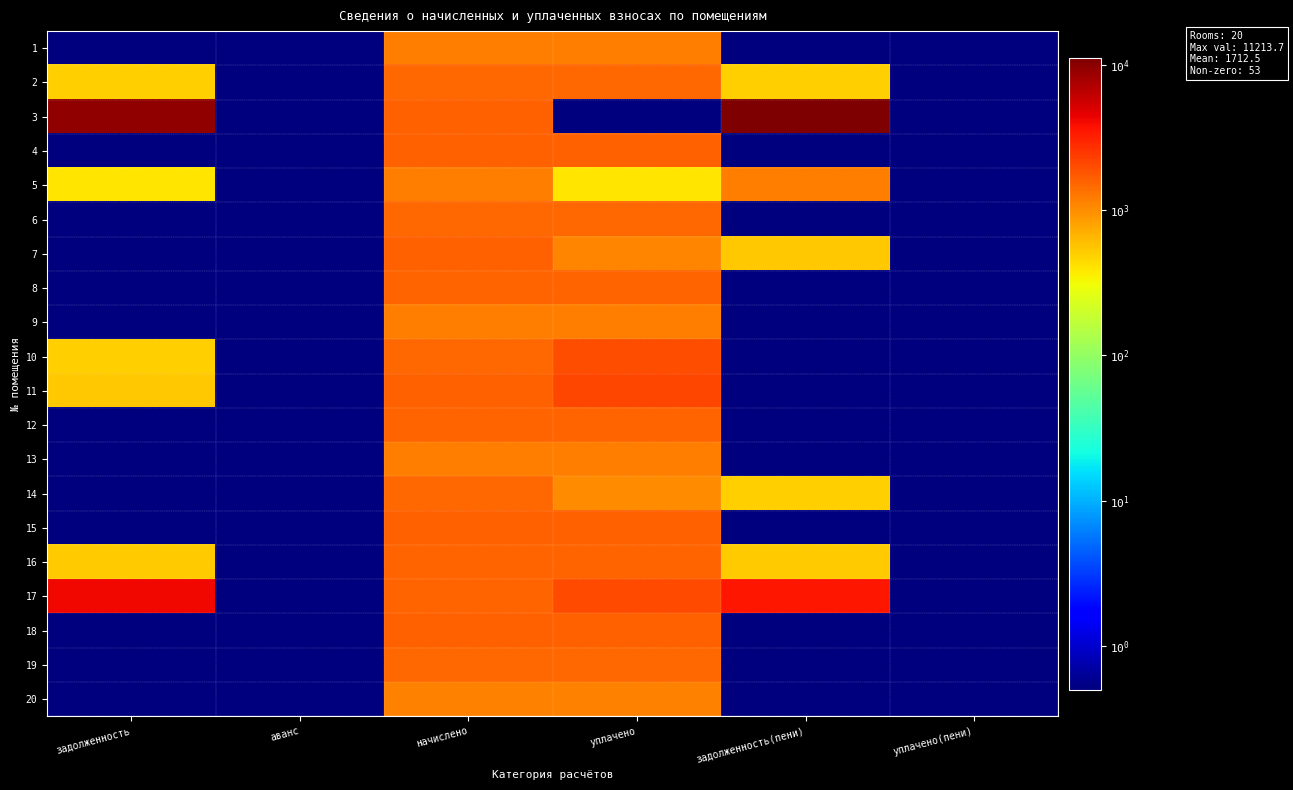

What is the total value across all series at задолженность?

16081.6